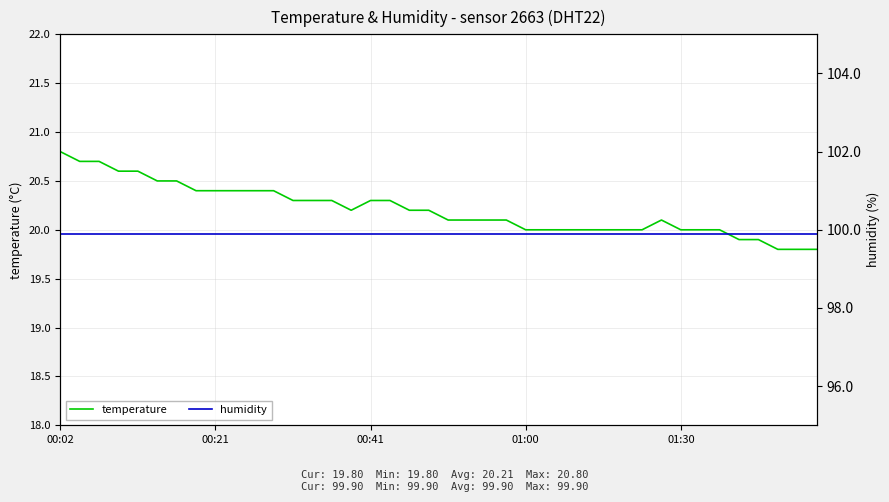

What are all the series names shown in the legend?

temperature, humidity